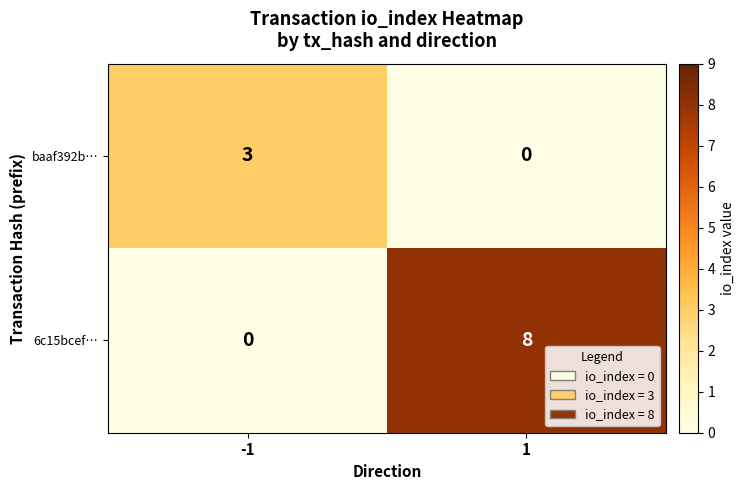

What is the sum of the 6c15bcef… values at 1 and -1?

8